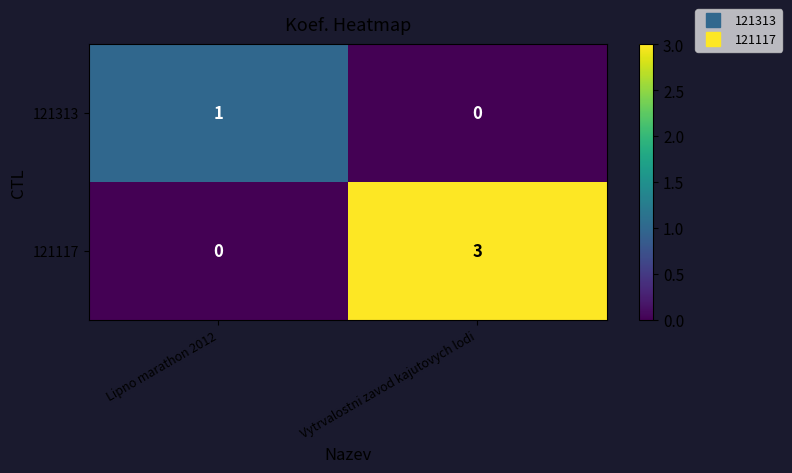

What is the difference between the maximum and minimum values in the 121117 series?

3